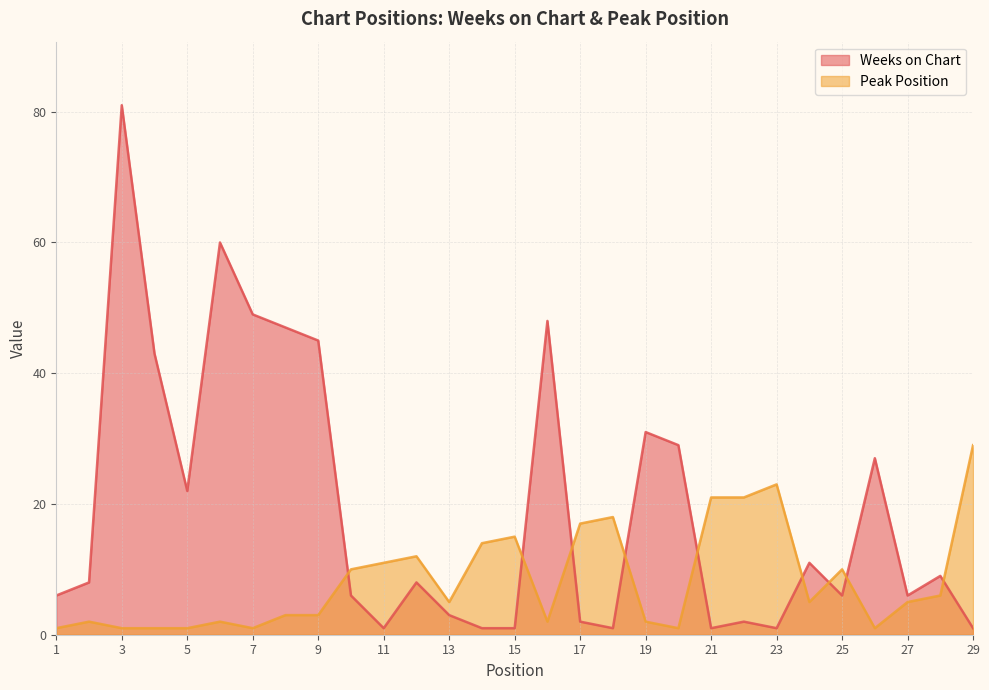

At which category is the sum across all series the highest?

3